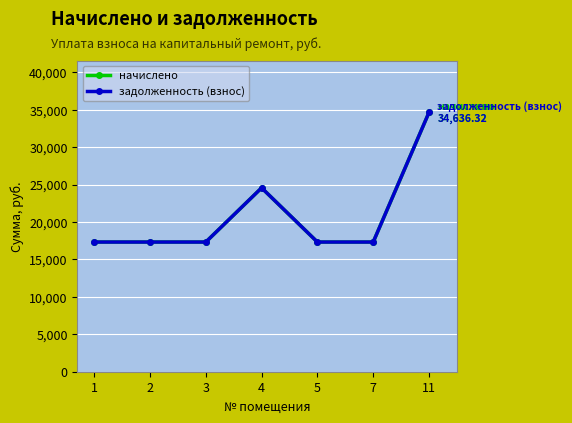

Is it true that начислено equals 17318.2 at 3?

True